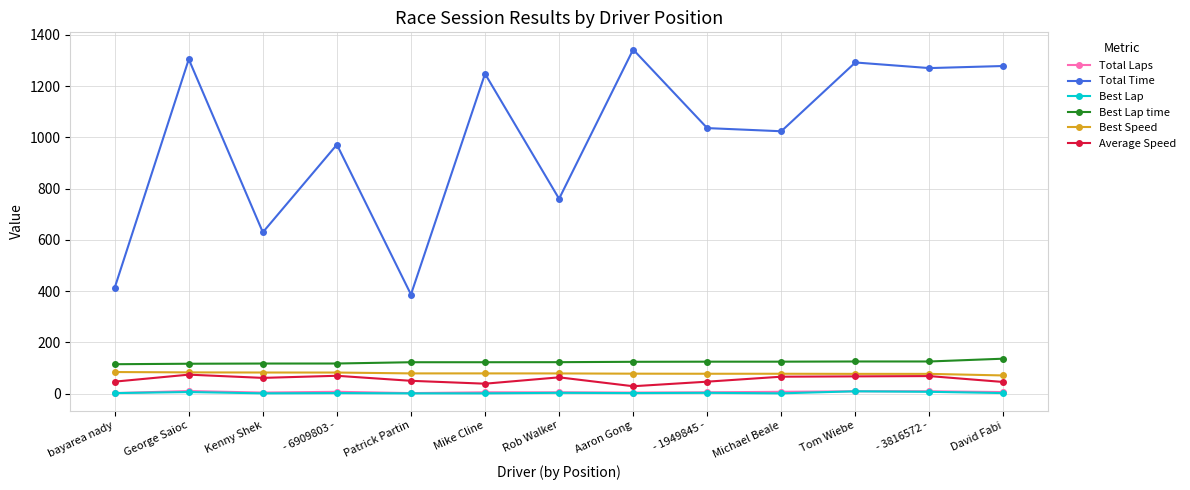

What is the label of the 12th point from the left?

- 3816572 -